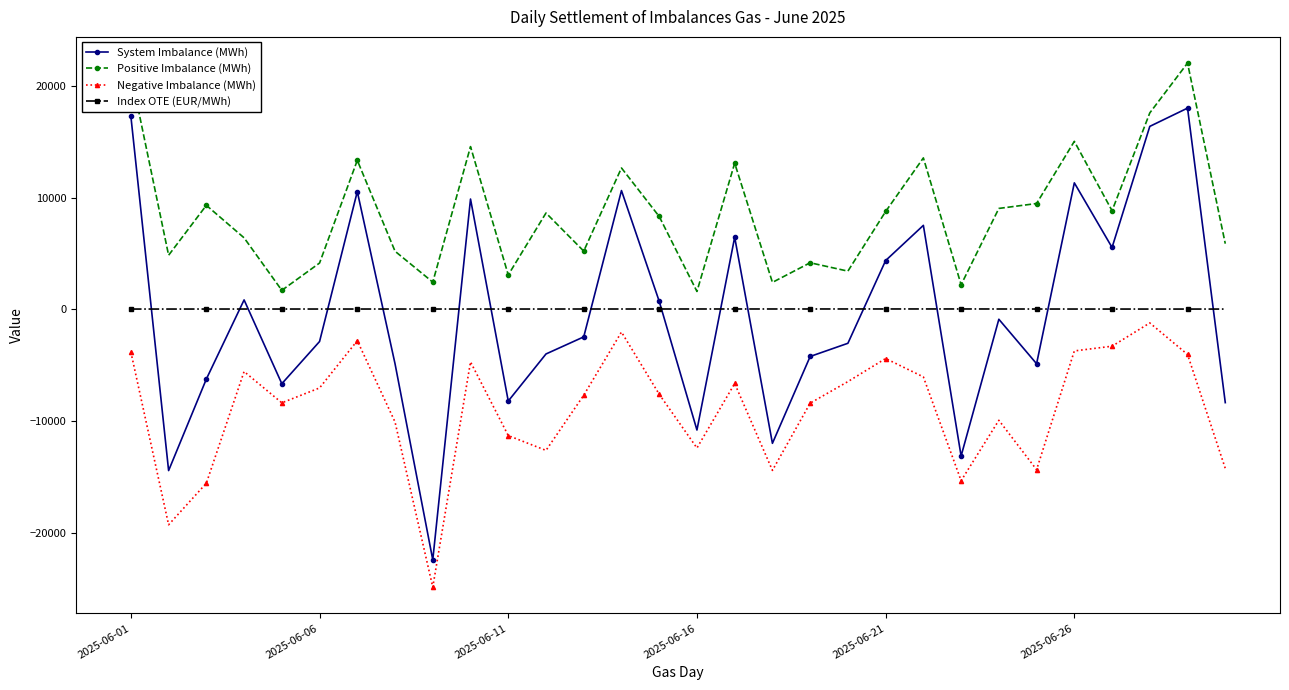

What is the maximum value for System Imbalance (MWh)?

18012.8